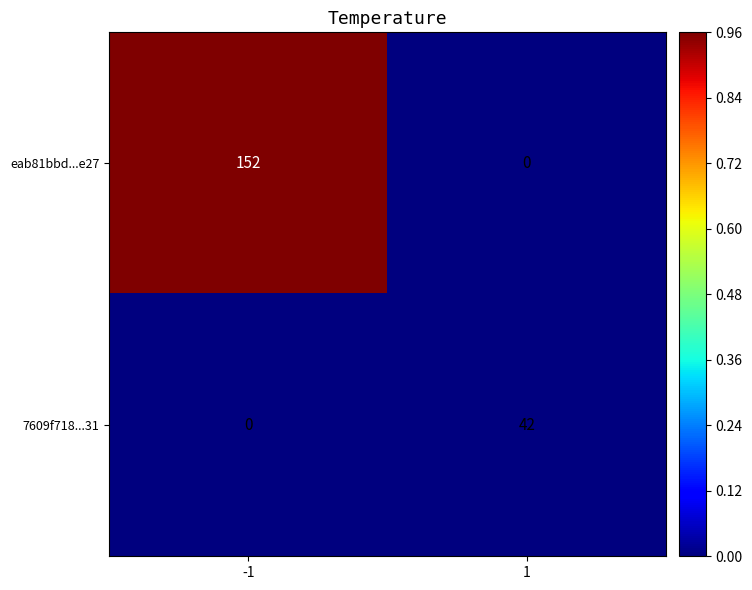

Reading left to right, extract all data points from this chart.

eab81bbd...e27: -1=152	1=0
7609f718...31: -1=0	1=42